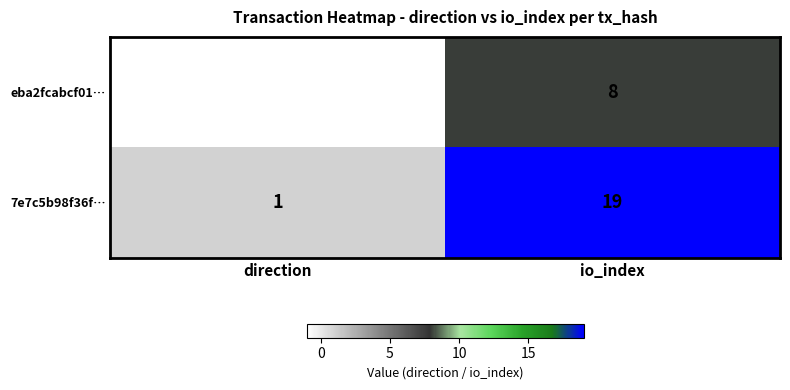

At which category does the chart reach its minimum across all series?

direction